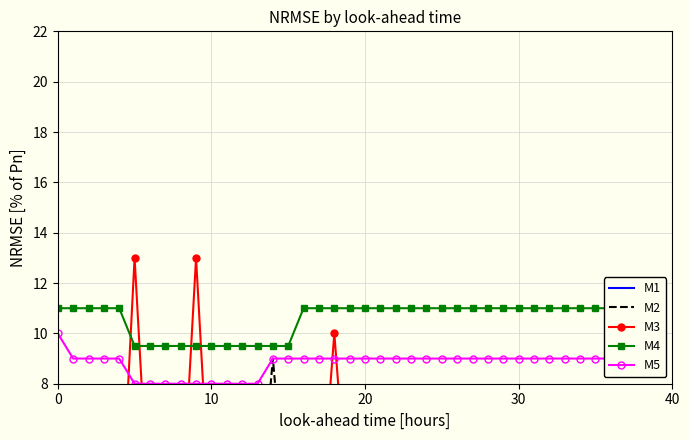

Which category has the lowest value across all series?

36